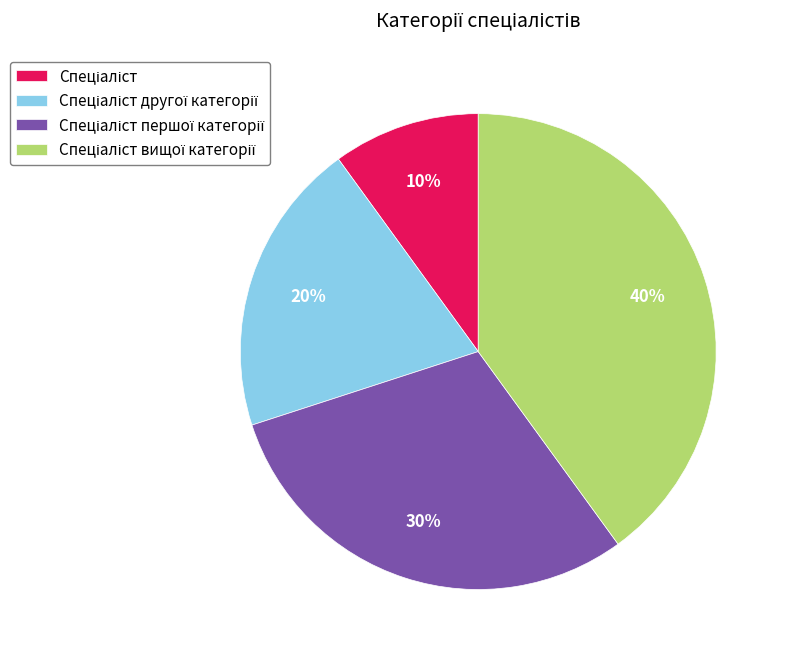

To the nearest percent, what is the average slice percentage?

25%